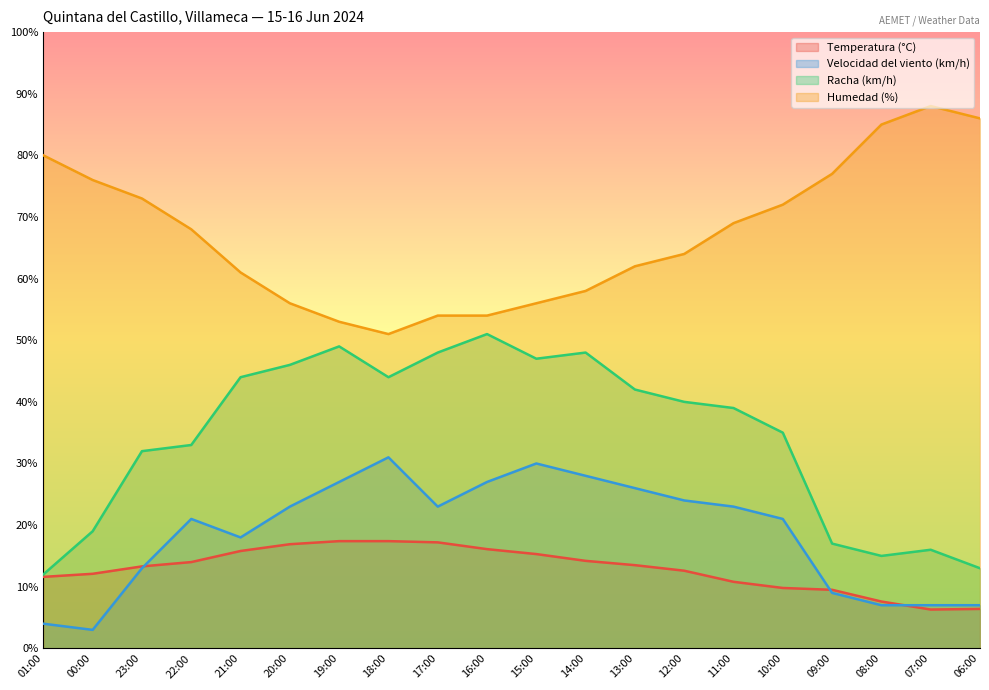

What is the approximate value of Humedad (%) at 22:00?

68.0